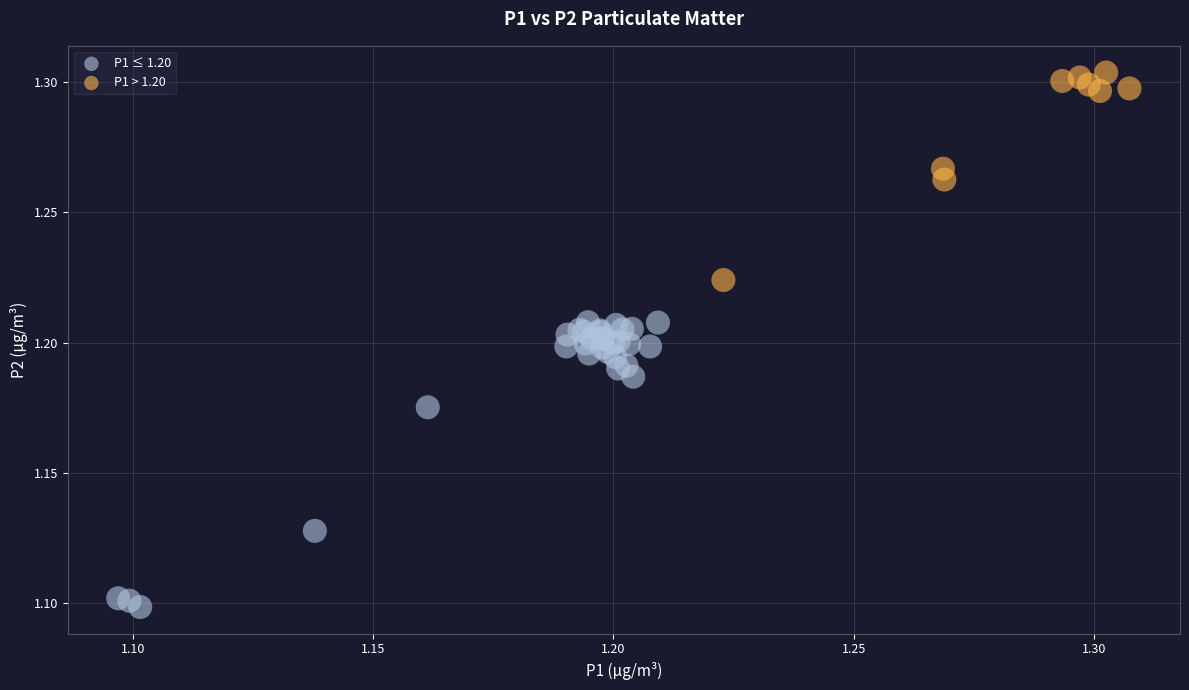

Which series contains the lowest Y value?

P1 ≤ 1.20